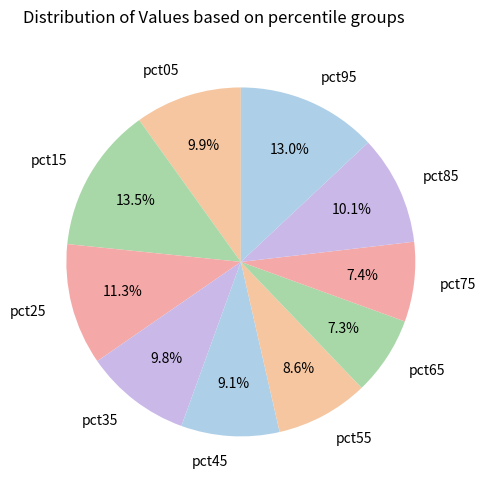

To the nearest percent, what portion does pct75 represent?

7%